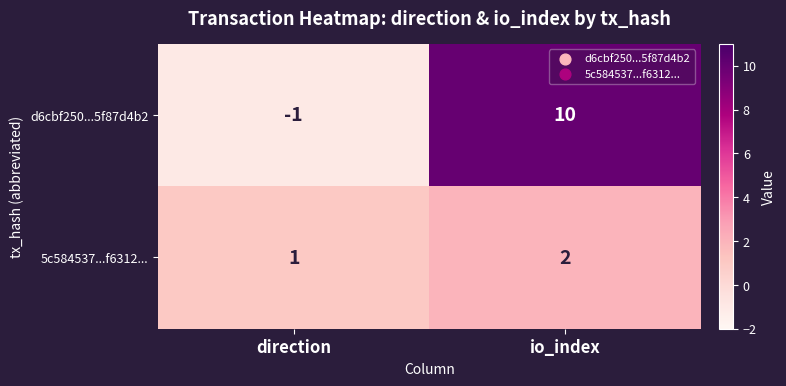

Which series has the largest range (max minus min)?

d6cbf250...5f87d4b2